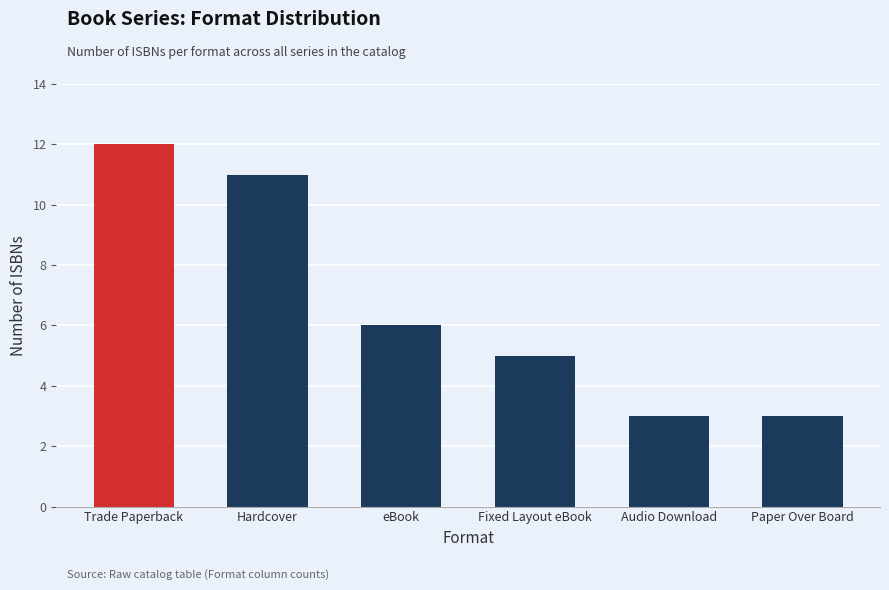

Which has a higher value, Paper Over Board or eBook?

eBook